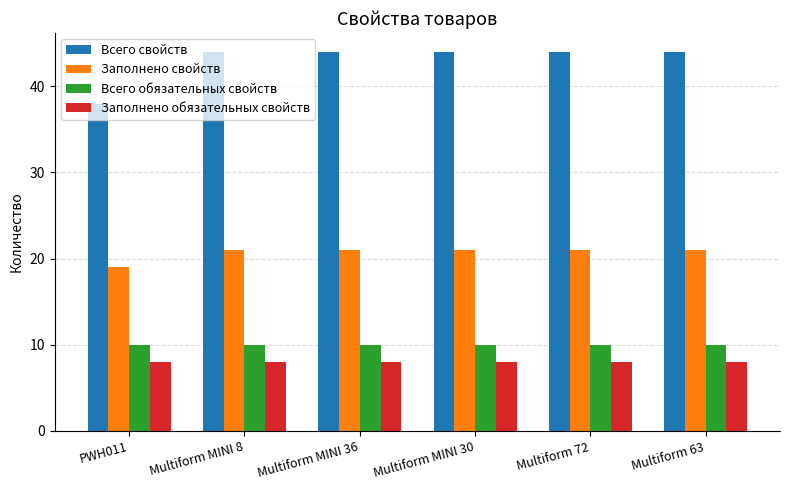

What position from the right is Multiform 72?

2